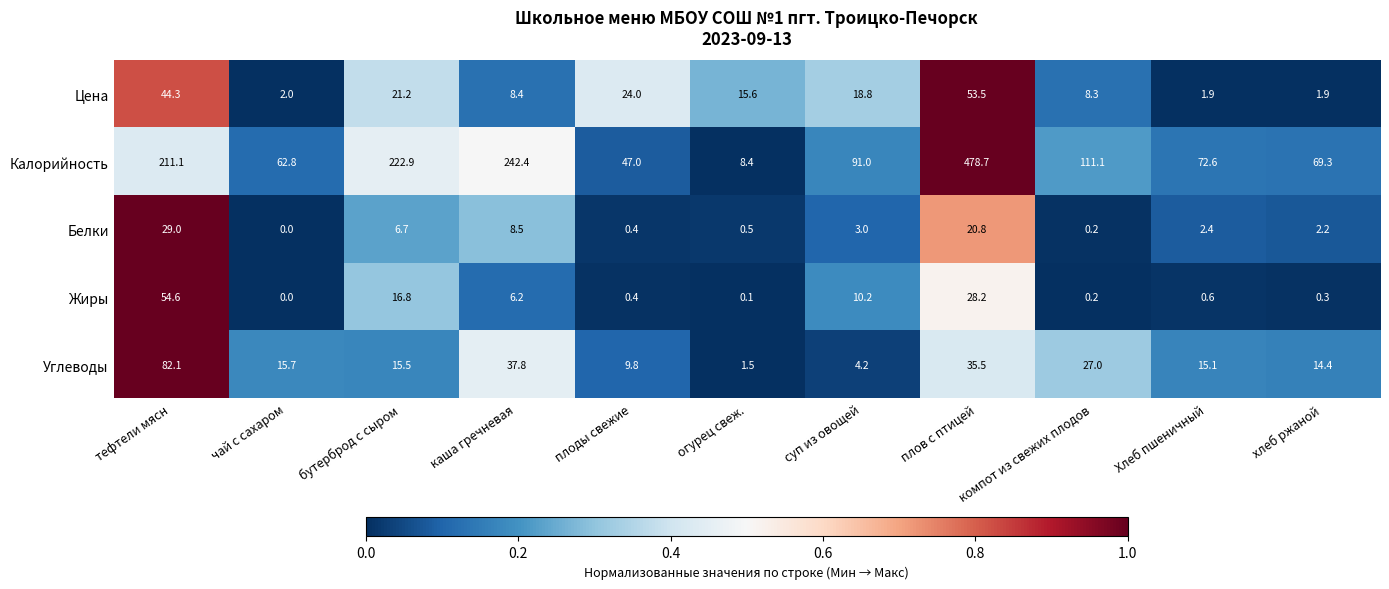

What is the difference between the maximum and minimum values in the Жиры series?

54.6